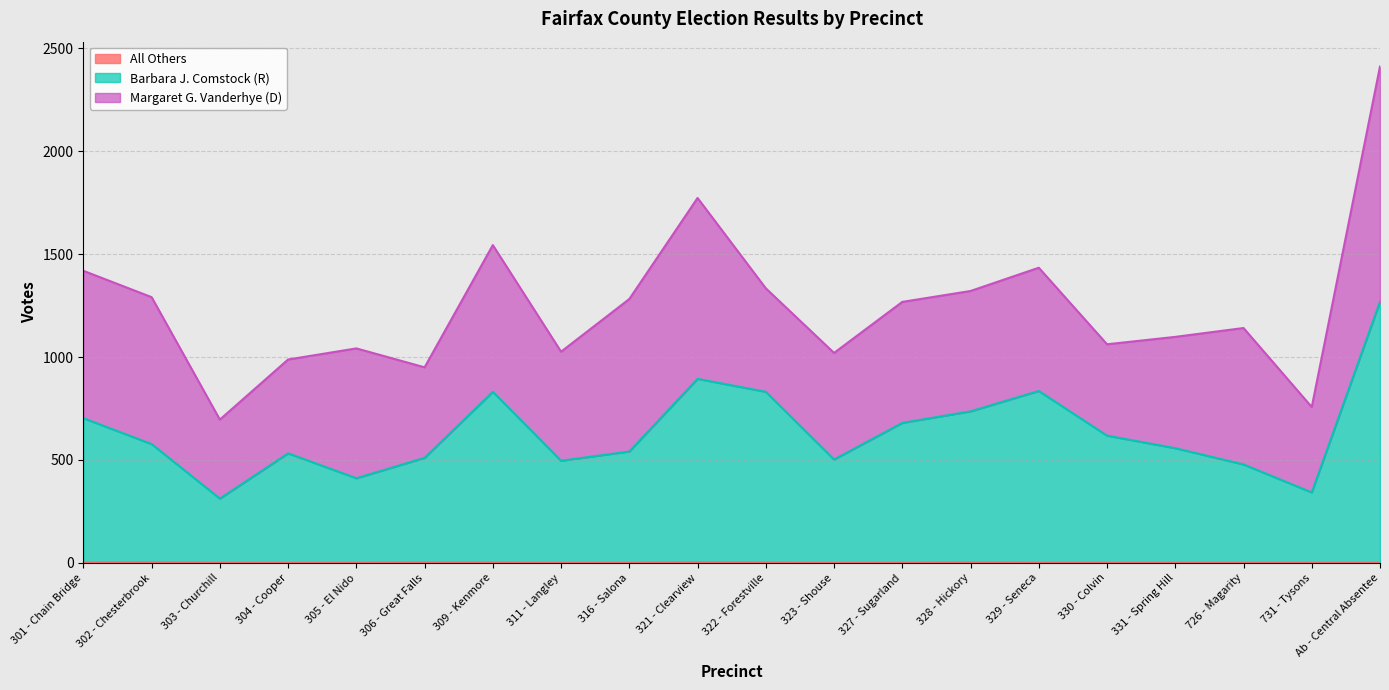

Which series has the widest spread of values?

Barbara J. Comstock (R)